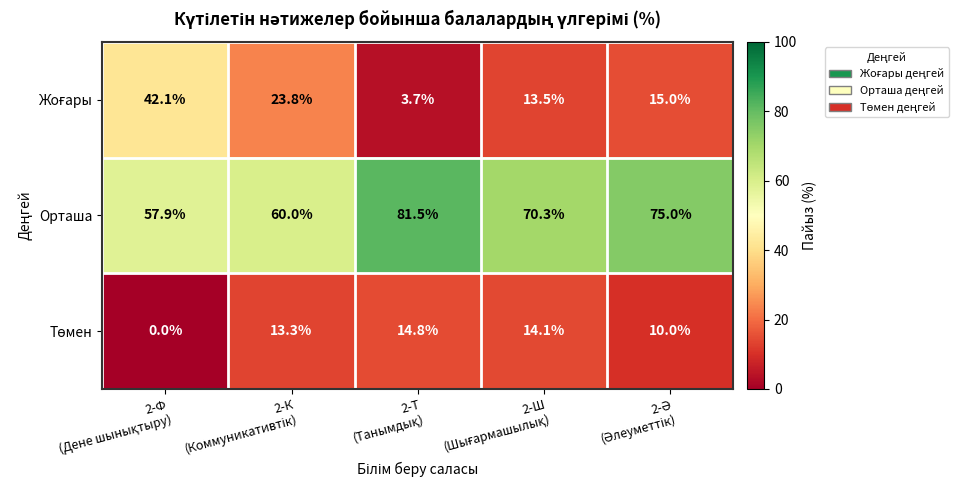

What is the lowest value of the Орташа series?

57.9